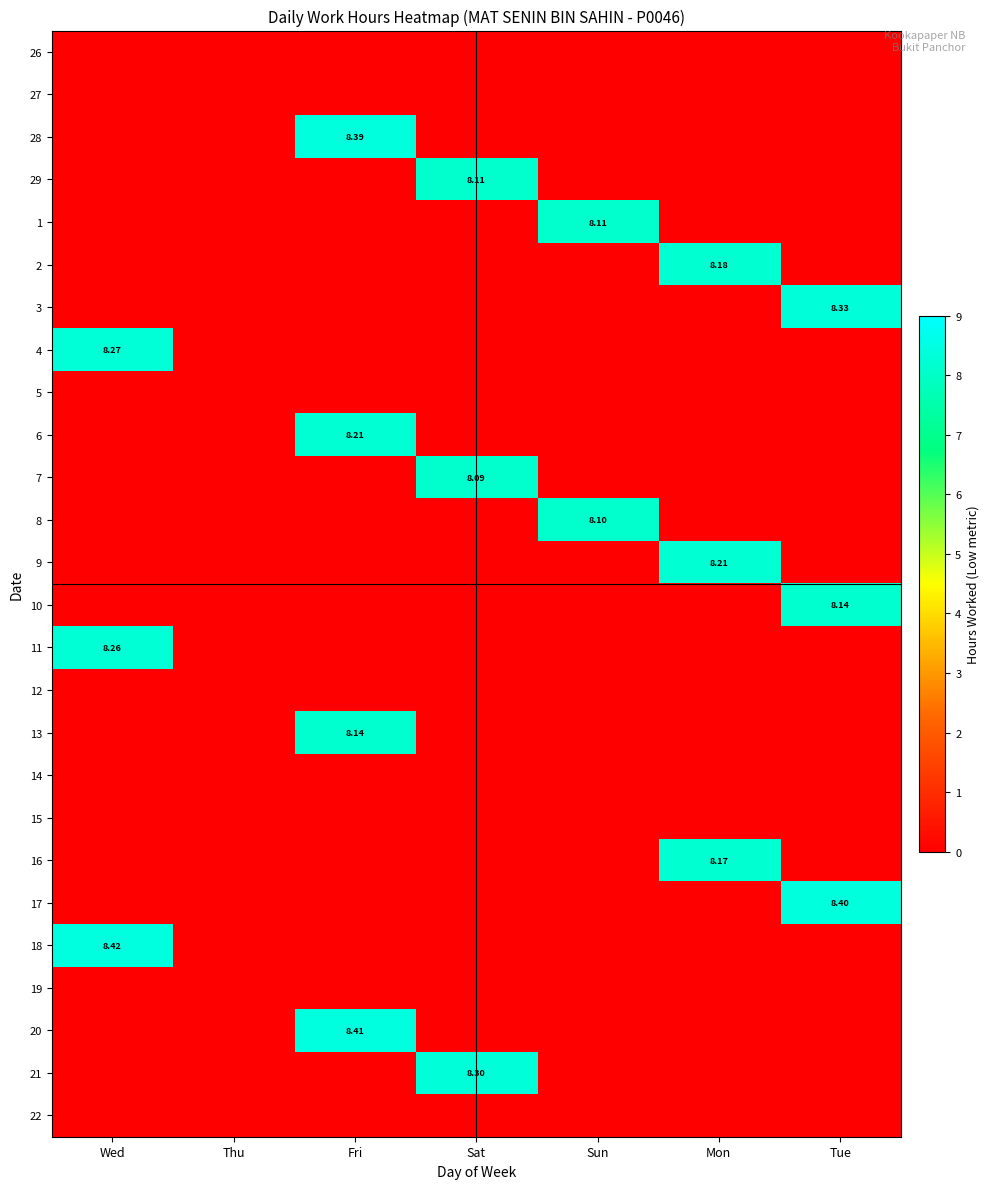

Rank the categories by 12 value from highest to lowest.

Wed, Thu, Fri, Sat, Sun, Mon, Tue